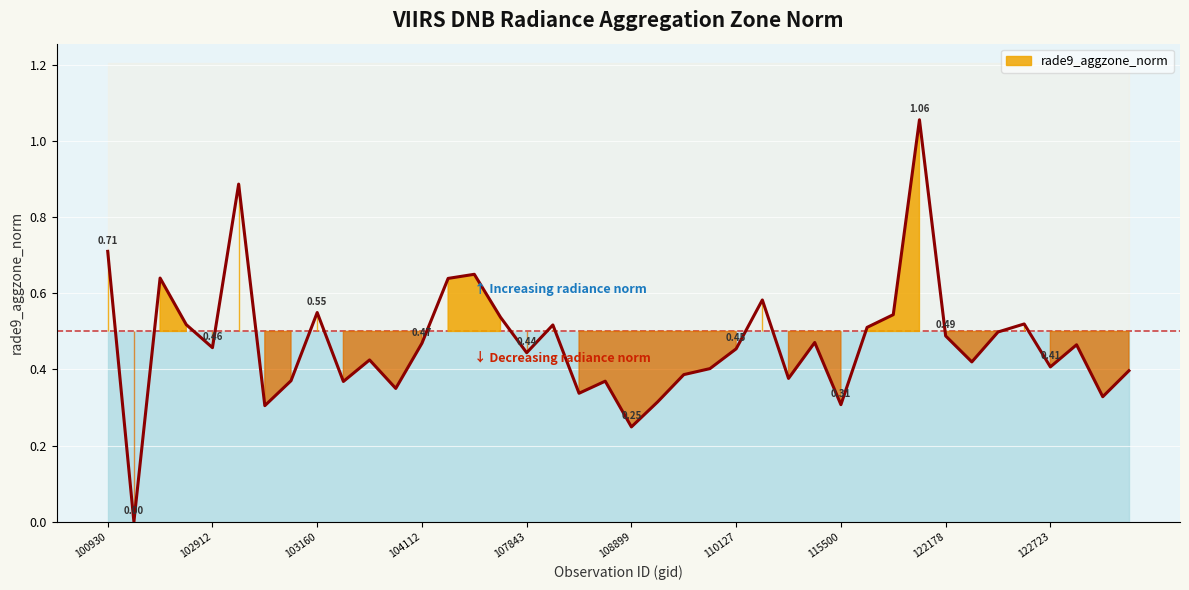

What is the value of the 12th point from the left?

0.4